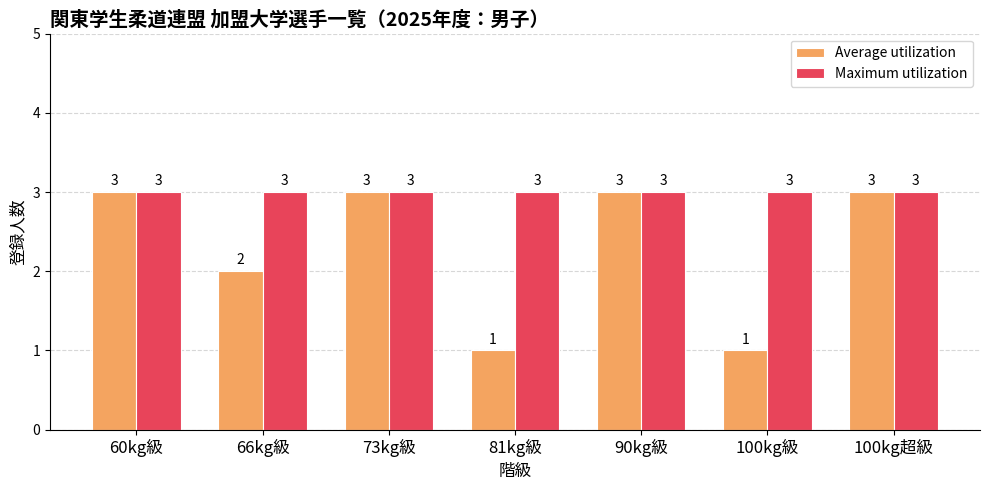

What is the total value across all series at 60kg級?

6